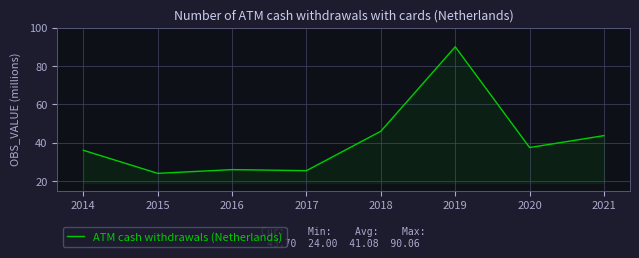

At which category does the data reach its first local valley?

2015